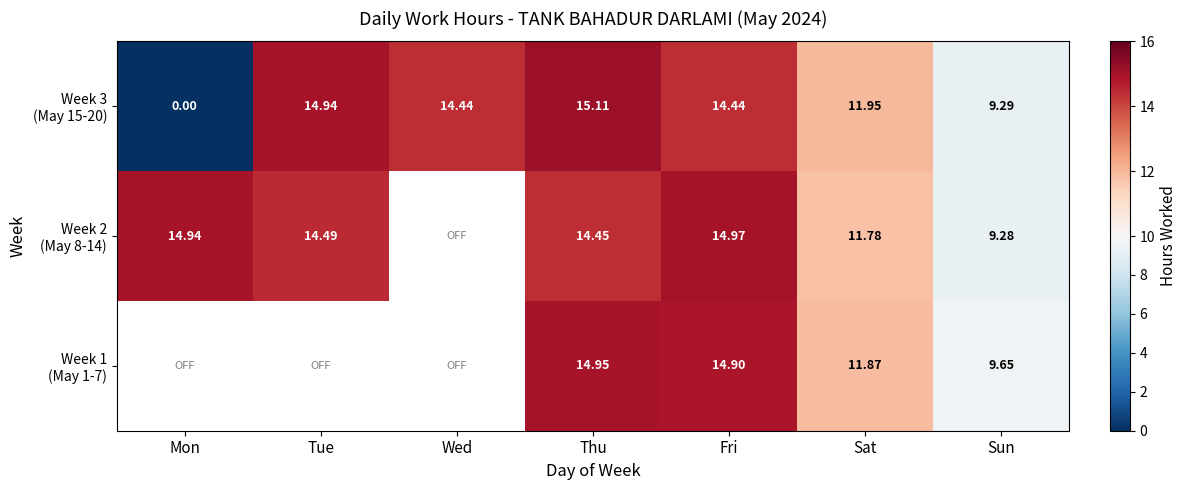

What is the difference between the highest and lowest values at Sat?

0.2